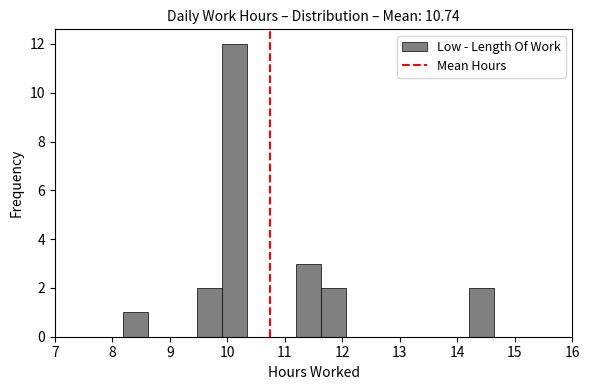

Reading left to right, list every bar in this chart as the range it spans on the x-axis followed by its height. Neither the bar edges nor the heights are printed on the chart, so give them approximately, as read against the axes.

8.19 to 8.62: 1
8.62 to 9.05: 0
9.05 to 9.48: 0
9.48 to 9.91: 2
9.91 to 10.34: 12
10.34 to 10.77: 0
10.77 to 11.20: 0
11.20 to 11.63: 3
11.63 to 12.06: 2
12.06 to 12.49: 0
12.49 to 12.92: 0
12.92 to 13.35: 0
13.35 to 13.78: 0
13.78 to 14.21: 0
14.21 to 14.64: 2